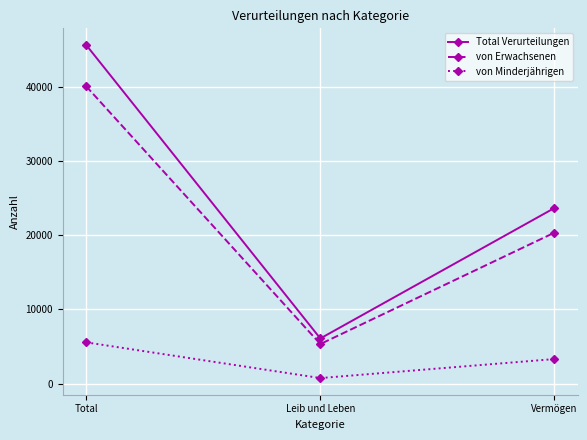

What are all the series names shown in the legend?

Total Verurteilungen, von Erwachsenen, von Minderjährigen